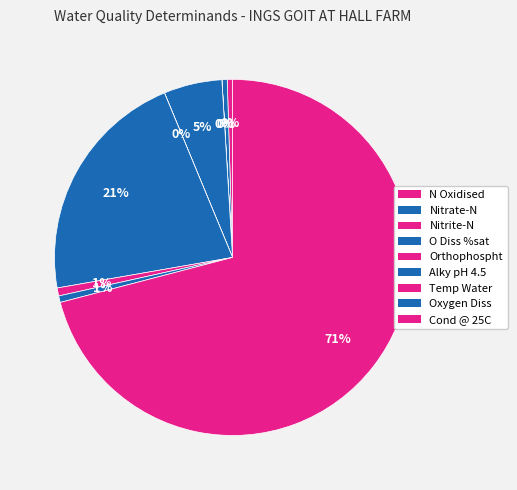

Which slice represents more than half of the pie?

Cond @ 25C